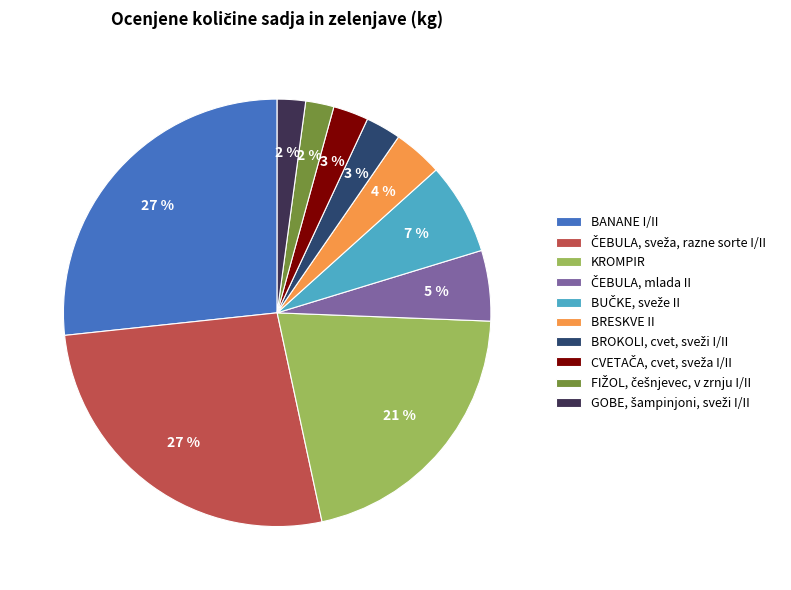

To the nearest percent, what portion does BANANE I/II represent?

27%